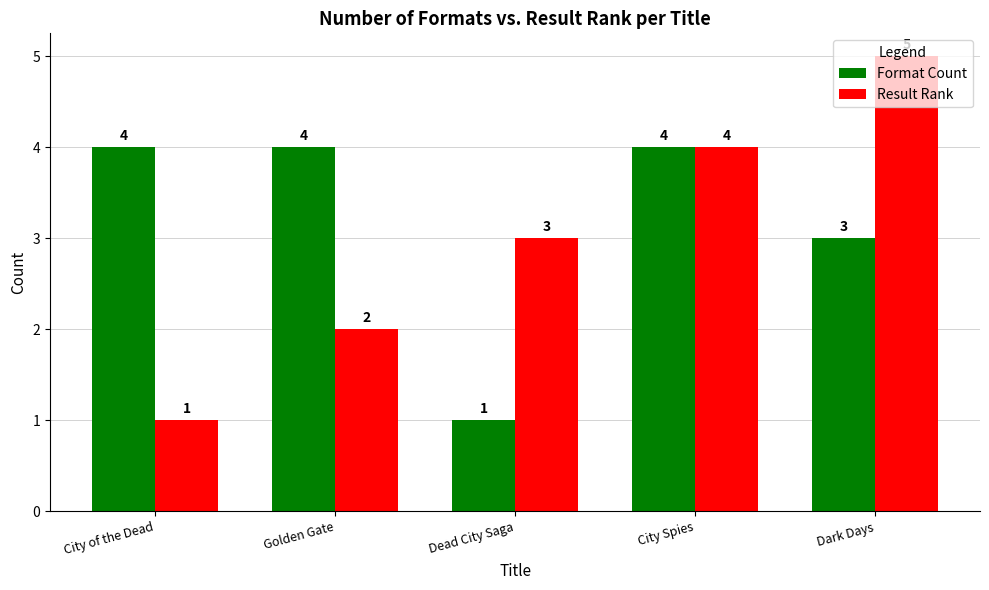

Count the number of categories in the chart.

5